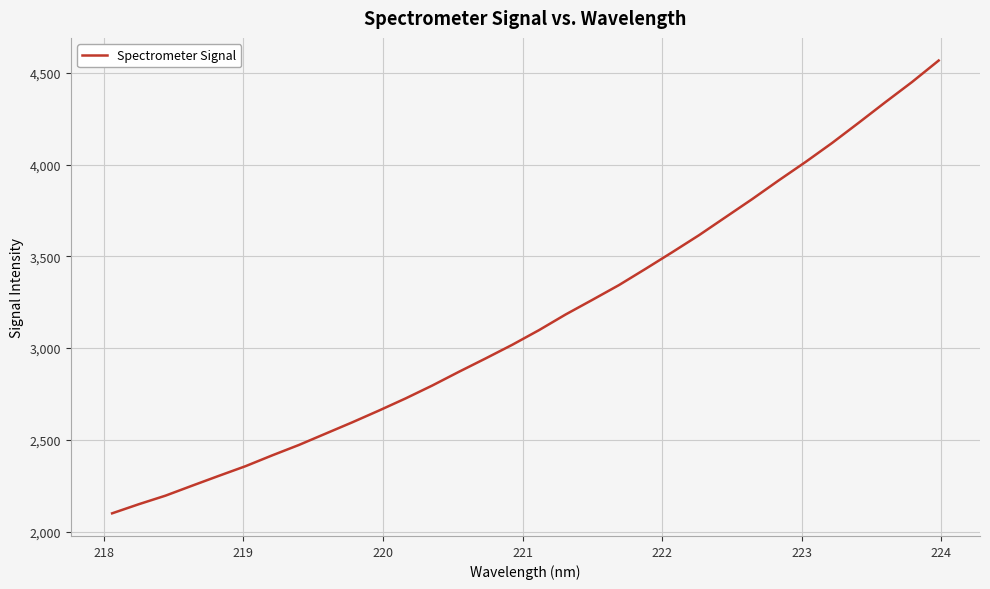

What is the difference between the maximum and minimum values?

2467.2